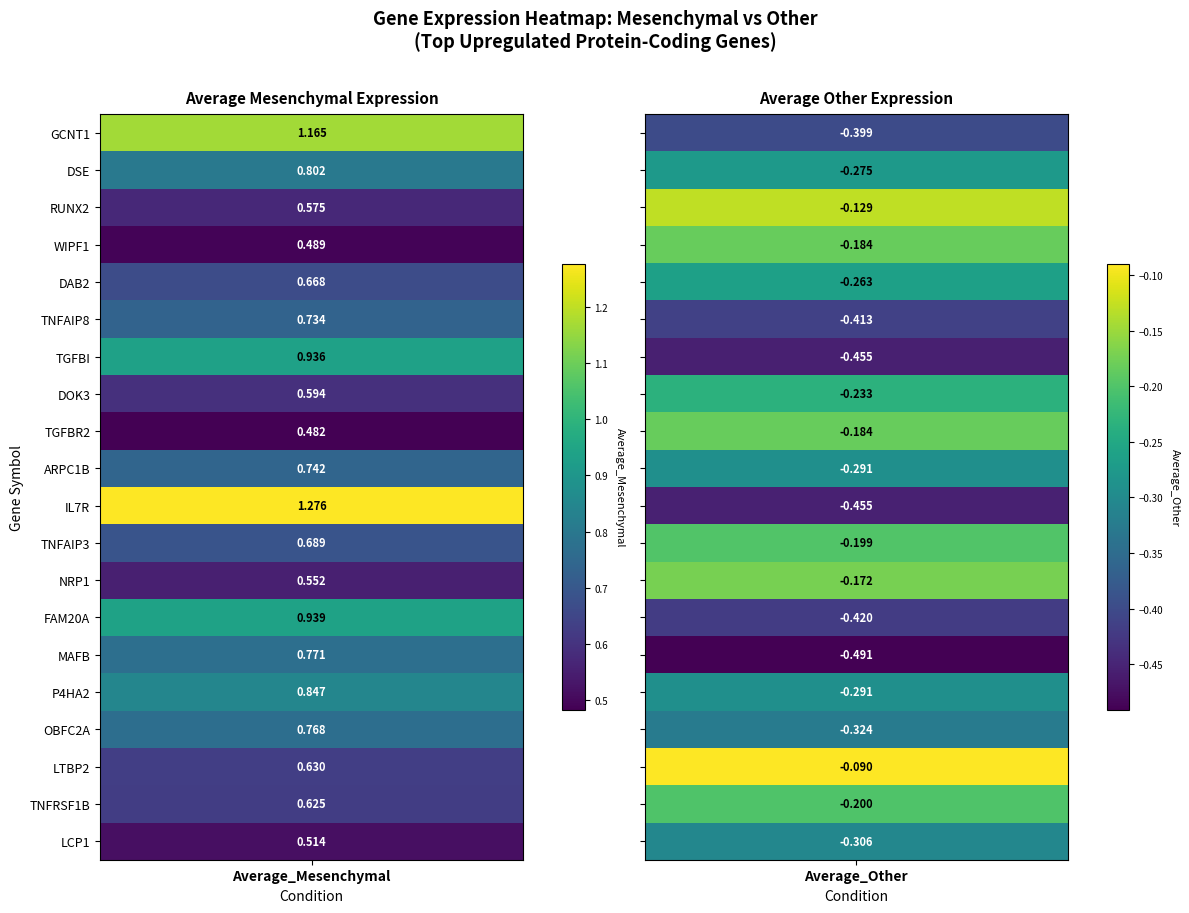

Reading left to right, list all the values displayed in this chart.

GCNT1: 1.2	-0.4
DSE: 0.8	-0.3
RUNX2: 0.6	-0.1
WIPF1: 0.5	-0.2
DAB2: 0.7	-0.3
TNFAIP8: 0.7	-0.4
TGFBI: 0.9	-0.5
DOK3: 0.6	-0.2
TGFBR2: 0.5	-0.2
ARPC1B: 0.7	-0.3
IL7R: 1.3	-0.5
TNFAIP3: 0.7	-0.2
NRP1: 0.6	-0.2
FAM20A: 0.9	-0.4
MAFB: 0.8	-0.5
P4HA2: 0.8	-0.3
OBFC2A: 0.8	-0.3
LTBP2: 0.6	-0.1
TNFRSF1B: 0.6	-0.2
LCP1: 0.5	-0.3